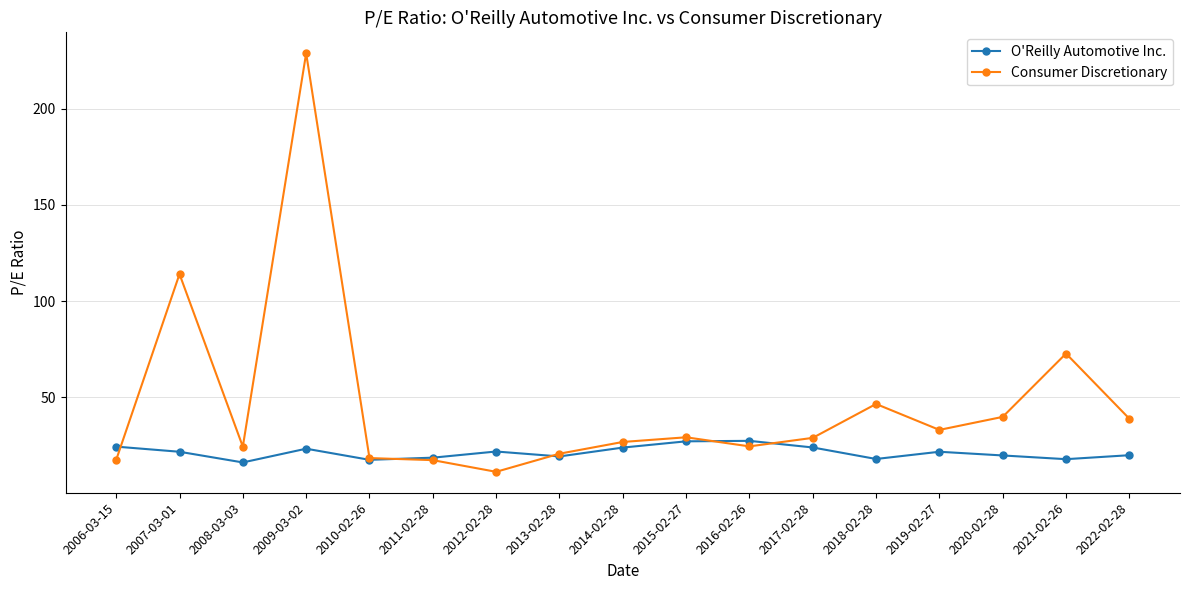

Which series has the widest spread of values?

Consumer Discretionary